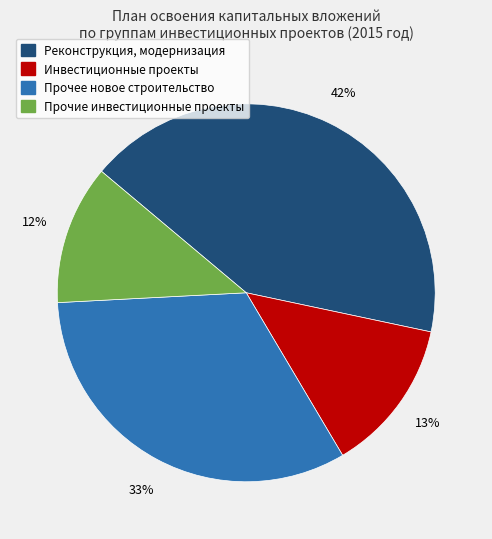

Does any single category account for the majority?

No